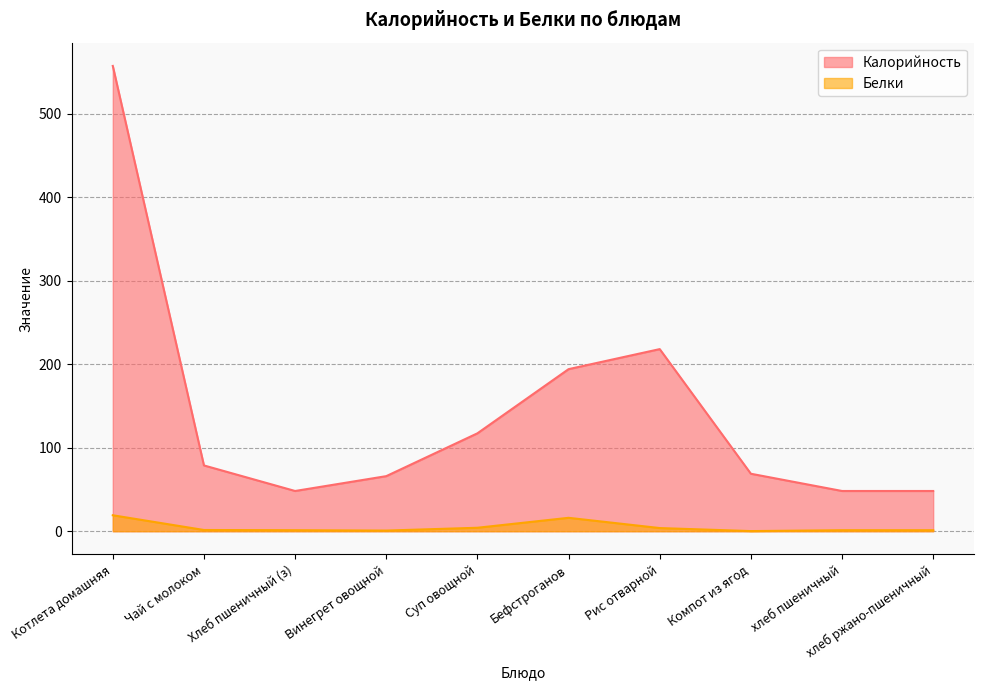

At how many categories does at least one series exceed 289?

1